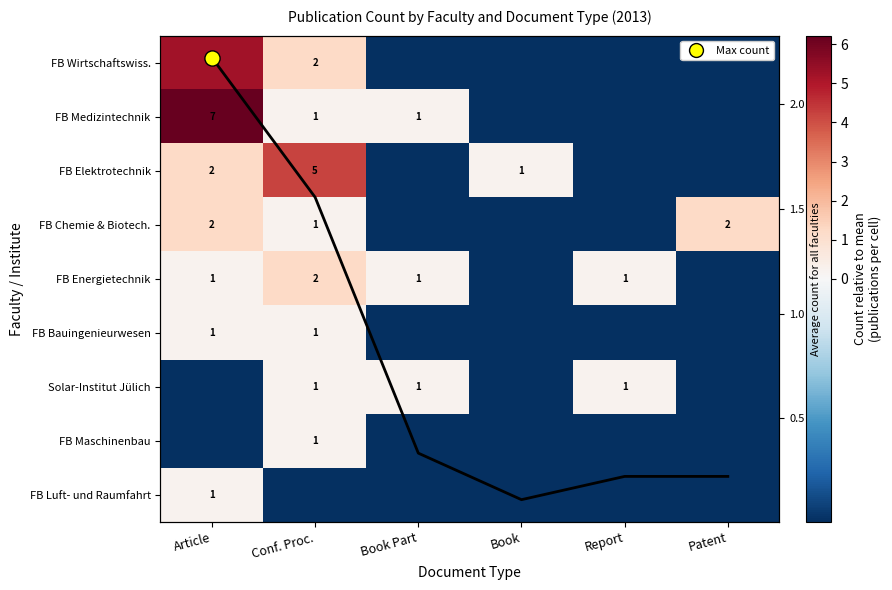

At which label does FB Luft- und Raumfahrt reach its minimum?

Conf. Proc.